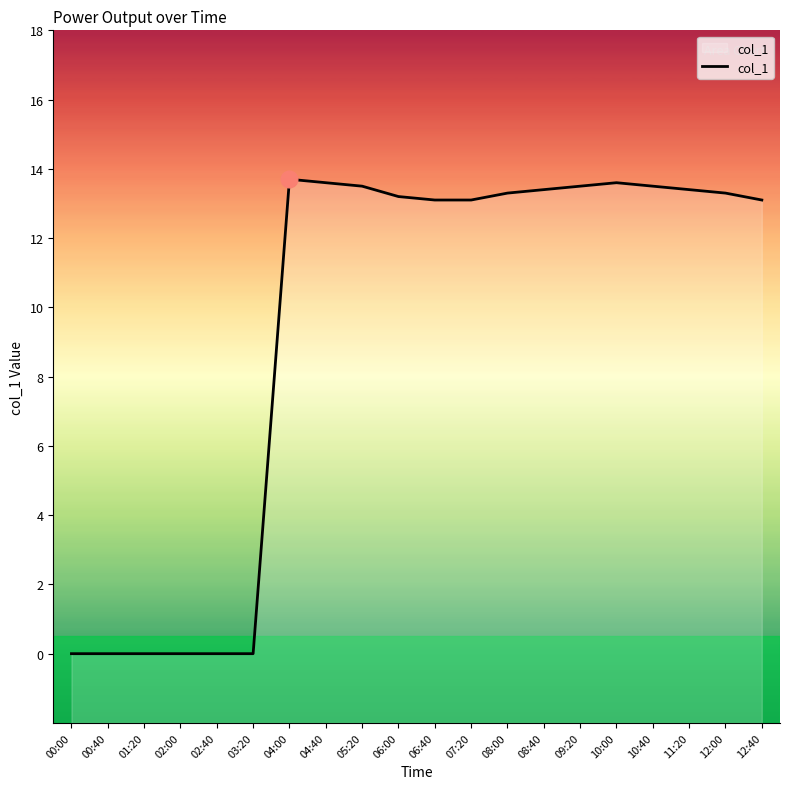

Count the number of values greater than 13.

14